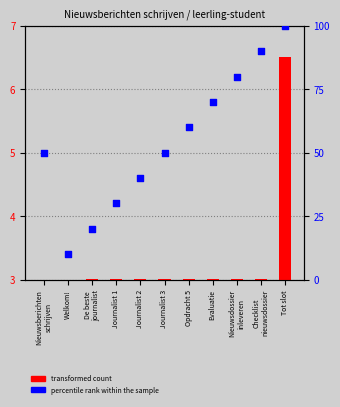

Is the value of percentile rank within the sample at Journalist 1 greater than the value of transformed count at Journalist 3?

Yes